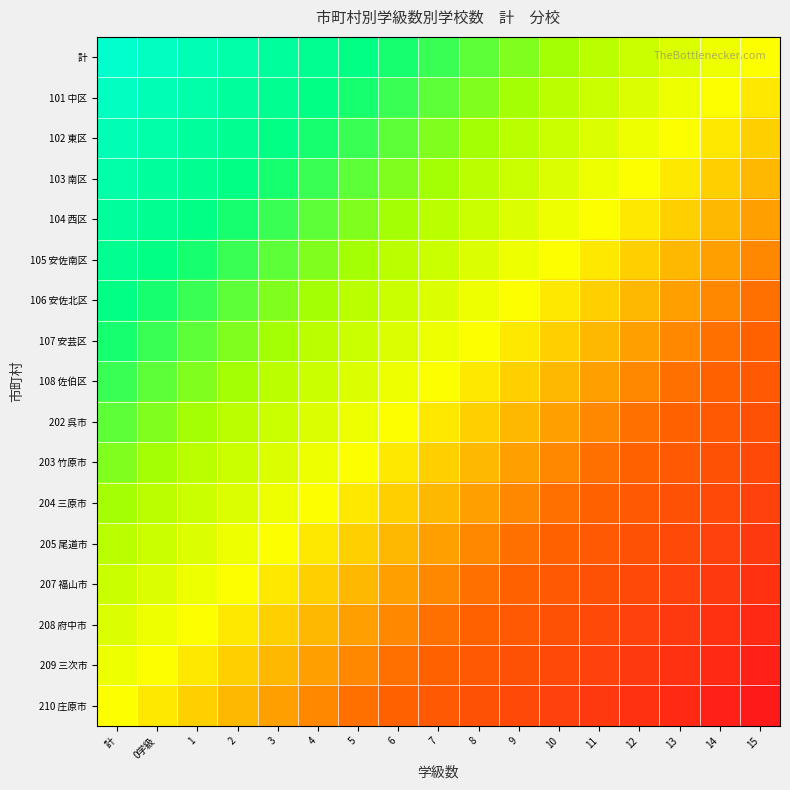

Reading left to right, transcribe all the data shown in this chart.

計: 計=1.0	0学級=0.9	1=0.9	2=0.8	3=0.7	4=0.7	5=0.6	6=0.6	7=0.5	8=0.4	9=0.4	10=0.3	11=0.2	12=0.2	13=0.1	14=0.1	15=0.0
101 中区: 計=0.9	0学級=0.9	1=0.8	2=0.7	3=0.7	4=0.6	5=0.6	6=0.5	7=0.4	8=0.4	9=0.3	10=0.2	11=0.2	12=0.1	13=0.1	14=0.0	15=-0.1
102 東区: 計=0.9	0学級=0.8	1=0.7	2=0.7	3=0.6	4=0.6	5=0.5	6=0.4	7=0.4	8=0.3	9=0.2	10=0.2	11=0.1	12=0.1	13=0.0	14=-0.1	15=-0.1
103 南区: 計=0.8	0学級=0.7	1=0.7	2=0.6	3=0.6	4=0.5	5=0.4	6=0.4	7=0.3	8=0.2	9=0.2	10=0.1	11=0.1	12=0.0	13=-0.1	14=-0.1	15=-0.2
104 西区: 計=0.7	0学級=0.7	1=0.6	2=0.6	3=0.5	4=0.4	5=0.4	6=0.3	7=0.2	8=0.2	9=0.1	10=0.1	11=0.0	12=-0.1	13=-0.1	14=-0.2	15=-0.2
105 安佐南区: 計=0.7	0学級=0.6	1=0.6	2=0.5	3=0.4	4=0.4	5=0.3	6=0.2	7=0.2	8=0.1	9=0.1	10=0.0	11=-0.1	12=-0.1	13=-0.2	14=-0.2	15=-0.3
106 安佐北区: 計=0.6	0学級=0.6	1=0.5	2=0.4	3=0.4	4=0.3	5=0.2	6=0.2	7=0.1	8=0.1	9=0.0	10=-0.1	11=-0.1	12=-0.2	13=-0.2	14=-0.3	15=-0.4
107 安芸区: 計=0.6	0学級=0.5	1=0.4	2=0.4	3=0.3	4=0.2	5=0.2	6=0.1	7=0.1	8=0.0	9=-0.1	10=-0.1	11=-0.2	12=-0.2	13=-0.3	14=-0.4	15=-0.4
108 佐伯区: 計=0.5	0学級=0.4	1=0.4	2=0.3	3=0.2	4=0.2	5=0.1	6=0.1	7=0.0	8=-0.1	9=-0.1	10=-0.2	11=-0.2	12=-0.3	13=-0.4	14=-0.4	15=-0.5
202 呉市: 計=0.4	0学級=0.4	1=0.3	2=0.2	3=0.2	4=0.1	5=0.1	6=0.0	7=-0.1	8=-0.1	9=-0.2	10=-0.2	11=-0.3	12=-0.4	13=-0.4	14=-0.5	15=-0.6
203 竹原市: 計=0.4	0学級=0.3	1=0.2	2=0.2	3=0.1	4=0.1	5=0.0	6=-0.1	7=-0.1	8=-0.2	9=-0.2	10=-0.3	11=-0.4	12=-0.4	13=-0.5	14=-0.6	15=-0.6
204 三原市: 計=0.3	0学級=0.2	1=0.2	2=0.1	3=0.1	4=0.0	5=-0.1	6=-0.1	7=-0.2	8=-0.2	9=-0.3	10=-0.4	11=-0.4	12=-0.5	13=-0.6	14=-0.6	15=-0.7
205 尾道市: 計=0.2	0学級=0.2	1=0.1	2=0.1	3=0.0	4=-0.1	5=-0.1	6=-0.2	7=-0.2	8=-0.3	9=-0.4	10=-0.4	11=-0.5	12=-0.6	13=-0.6	14=-0.7	15=-0.7
207 福山市: 計=0.2	0学級=0.1	1=0.1	2=0.0	3=-0.1	4=-0.1	5=-0.2	6=-0.2	7=-0.3	8=-0.4	9=-0.4	10=-0.5	11=-0.6	12=-0.6	13=-0.7	14=-0.7	15=-0.8
208 府中市: 計=0.1	0学級=0.1	1=0.0	2=-0.1	3=-0.1	4=-0.2	5=-0.2	6=-0.3	7=-0.4	8=-0.4	9=-0.5	10=-0.6	11=-0.6	12=-0.7	13=-0.7	14=-0.8	15=-0.9
209 三次市: 計=0.1	0学級=0.0	1=-0.1	2=-0.1	3=-0.2	4=-0.2	5=-0.3	6=-0.4	7=-0.4	8=-0.5	9=-0.6	10=-0.6	11=-0.7	12=-0.7	13=-0.8	14=-0.9	15=-0.9
210 庄原市: 計=0.0	0学級=-0.1	1=-0.1	2=-0.2	3=-0.2	4=-0.3	5=-0.4	6=-0.4	7=-0.5	8=-0.6	9=-0.6	10=-0.7	11=-0.7	12=-0.8	13=-0.9	14=-0.9	15=-1.0